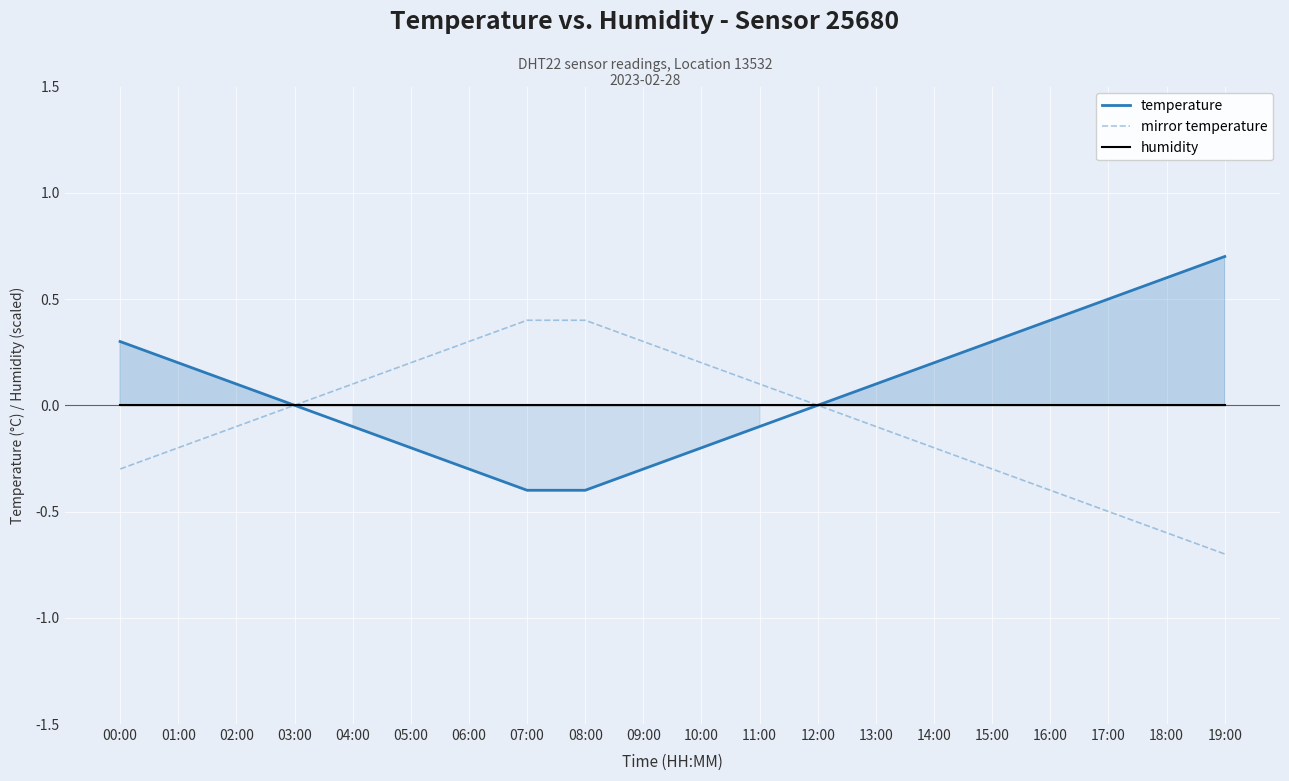

What is the spread (max minus min) of values at 10:00?

0.4